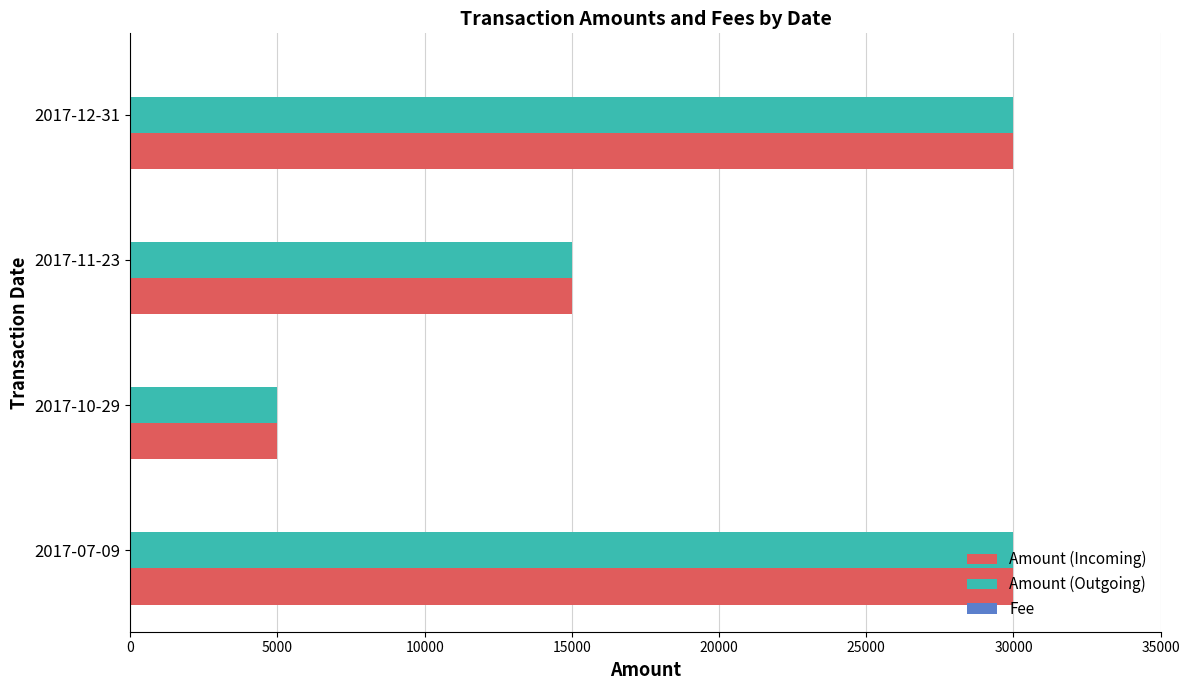

At which label is Amount (Outgoing) closest to 17499?

2017-11-23